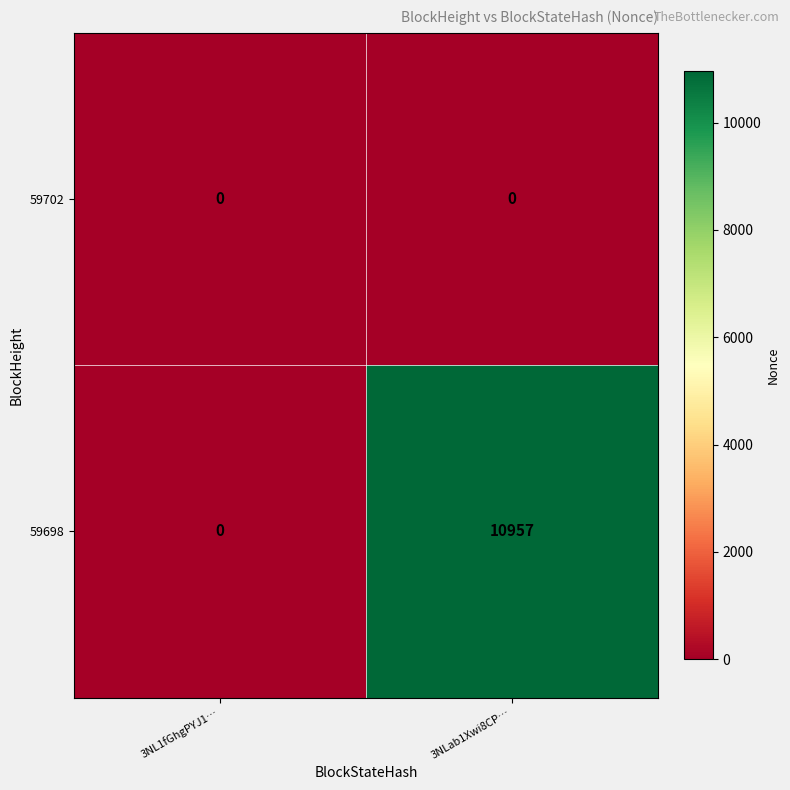

How many data points does each series have?

2